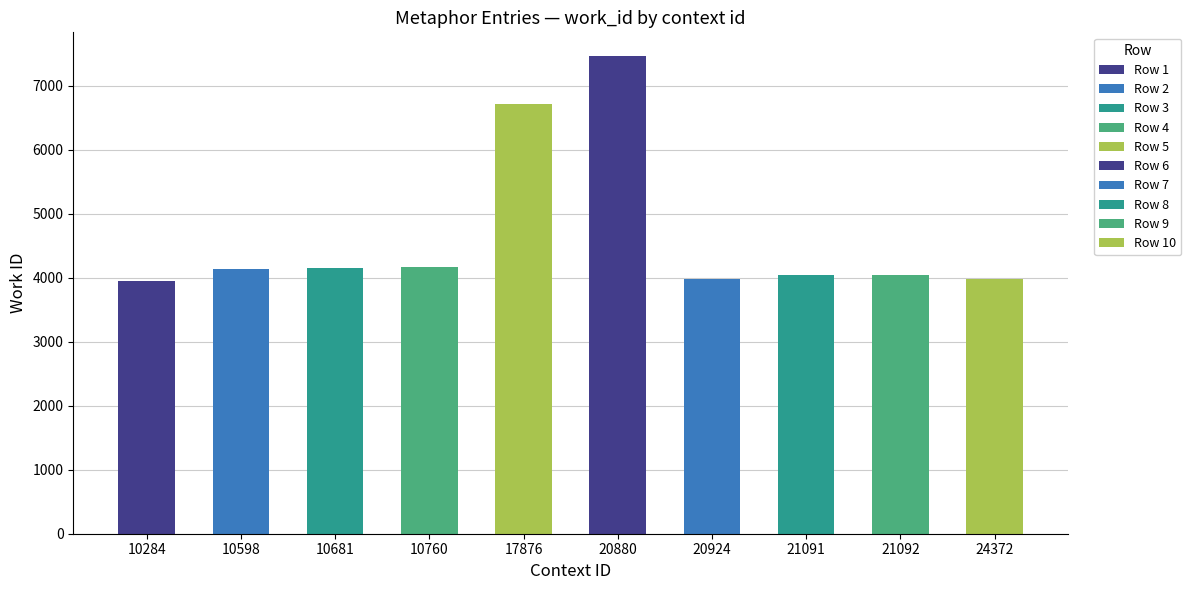

What is the sum of all values?

46634